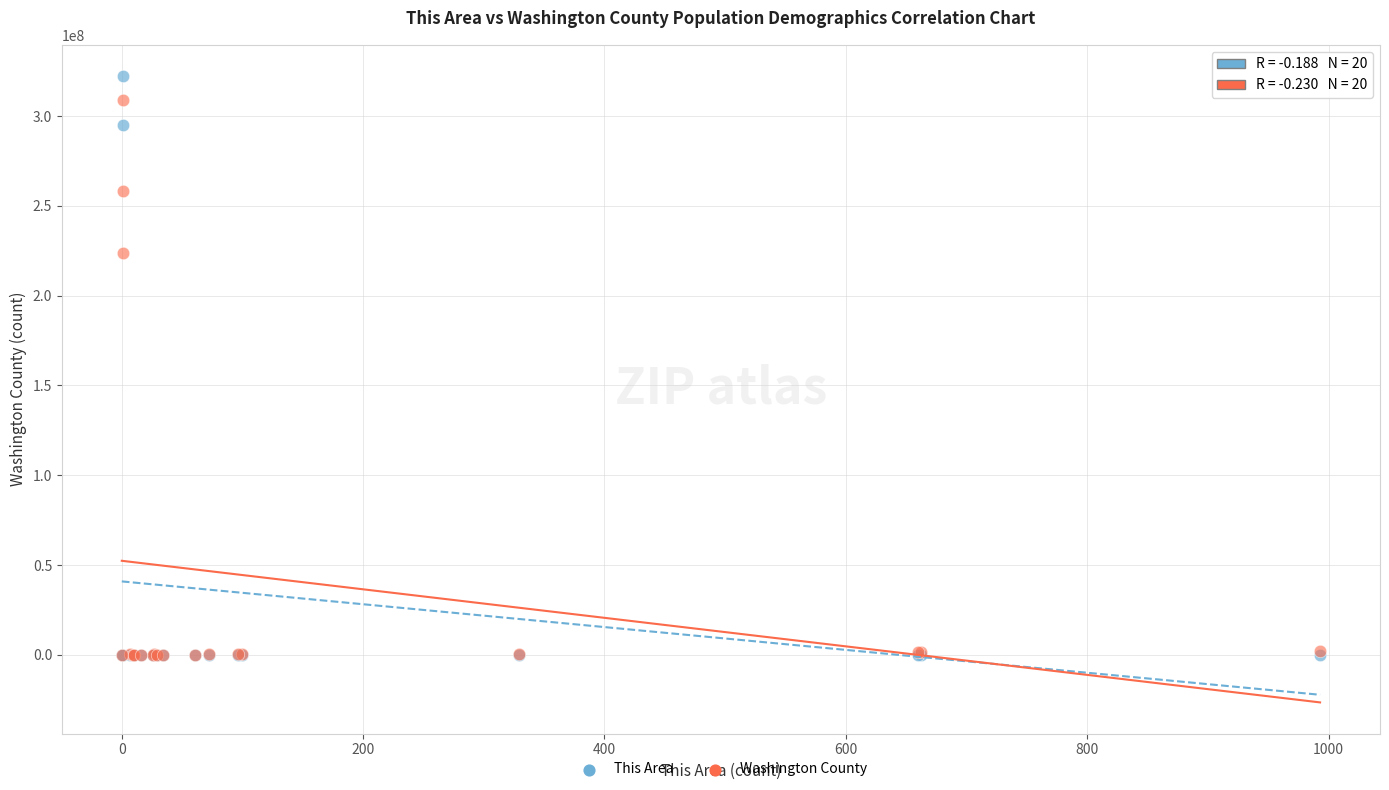

Across all series, what Y value is closest to 161101534?

223553265